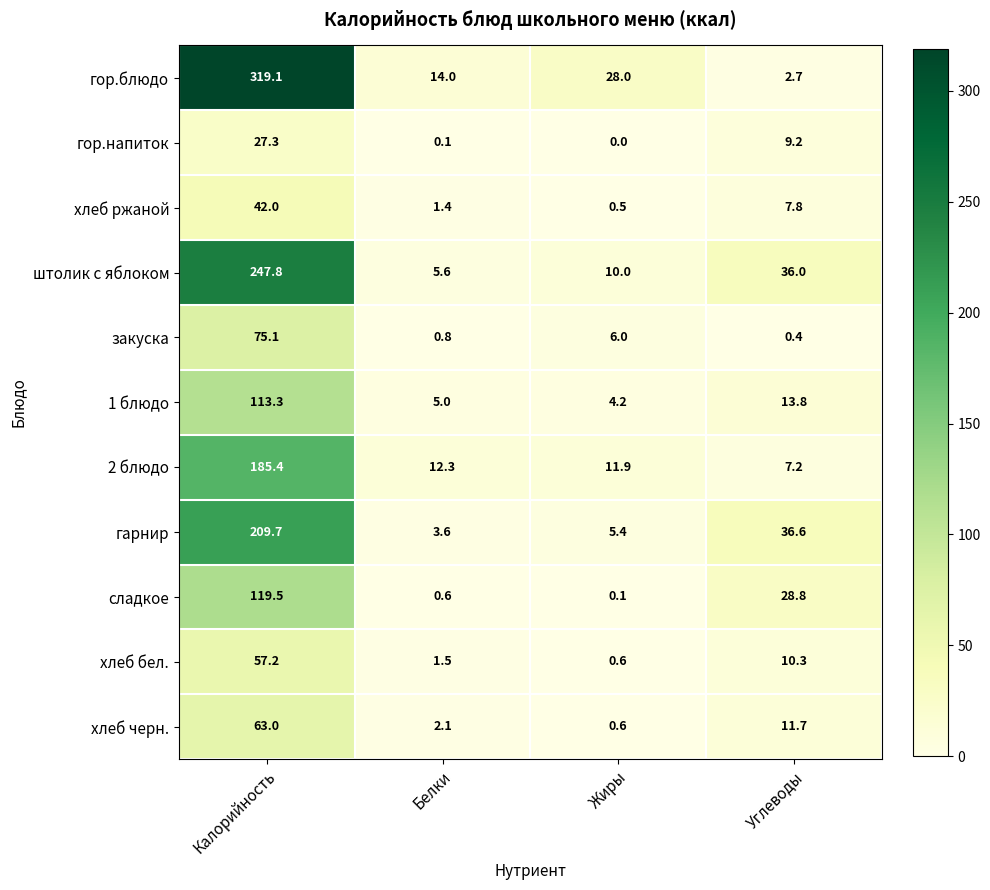

At which category is the sum across all series the highest?

Калорийность